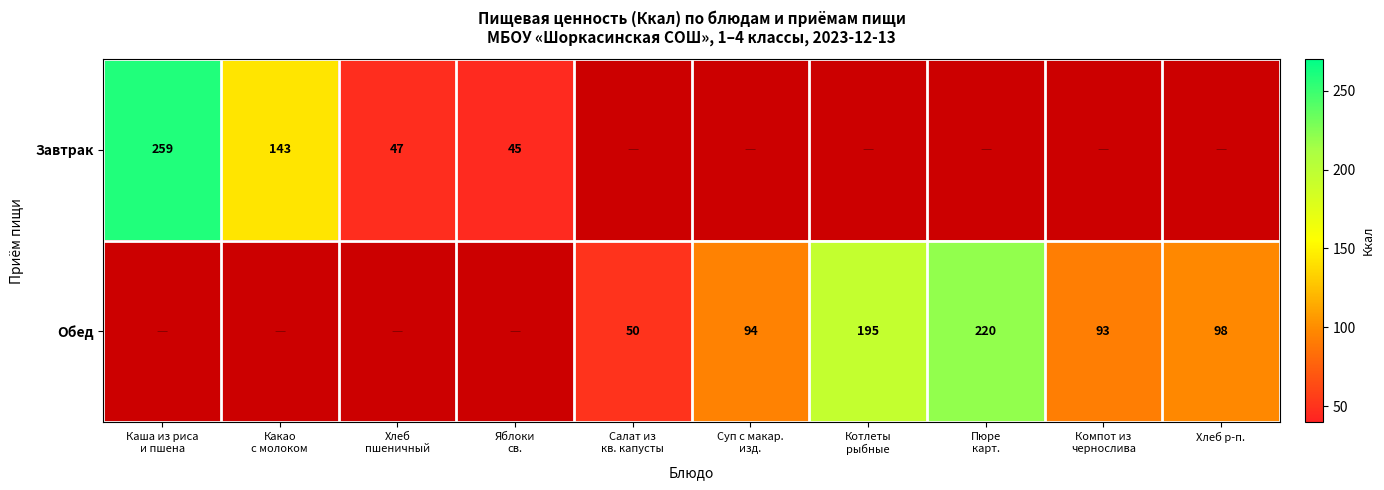

The Обед series shows 98 at Хлеб р-п.. True or false?

True